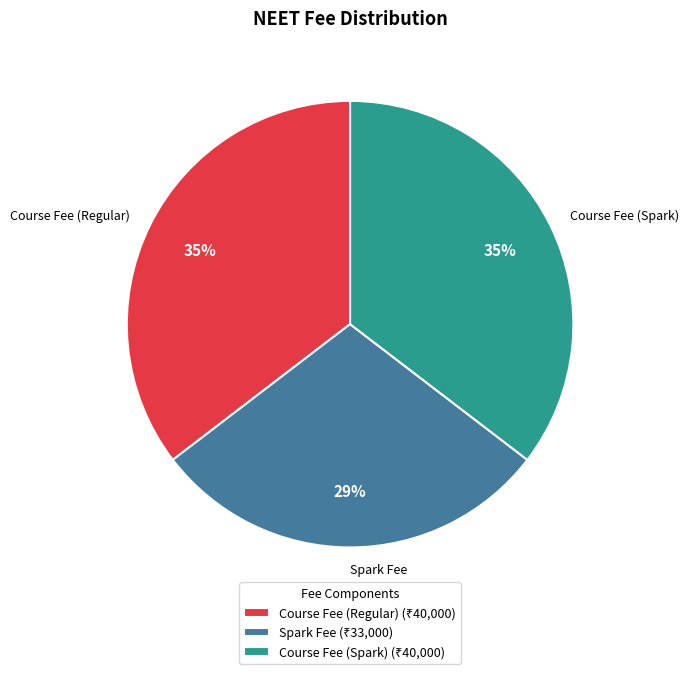

Do Spark Fee and Course Fee (Regular) together represent more than half of the pie?

Yes